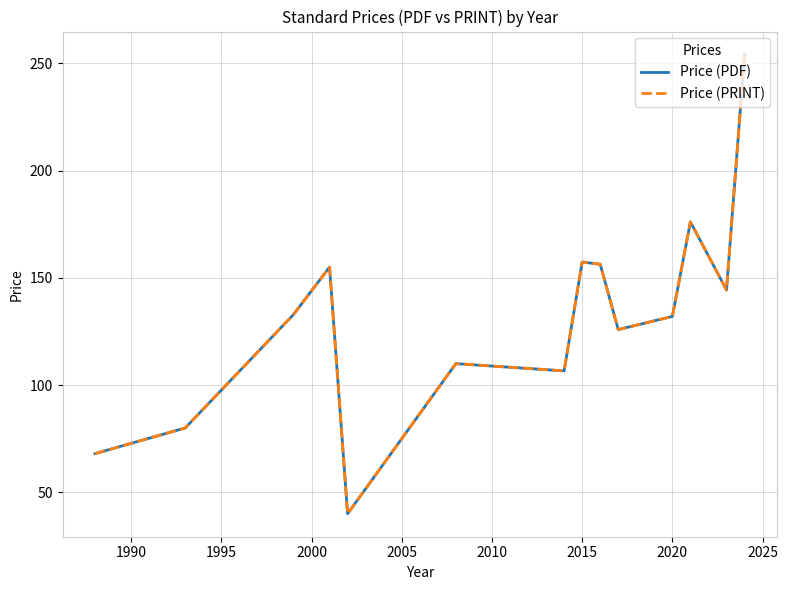

In Price (PDF), how many points are lower than both neighbors (excluding endpoints)?

4